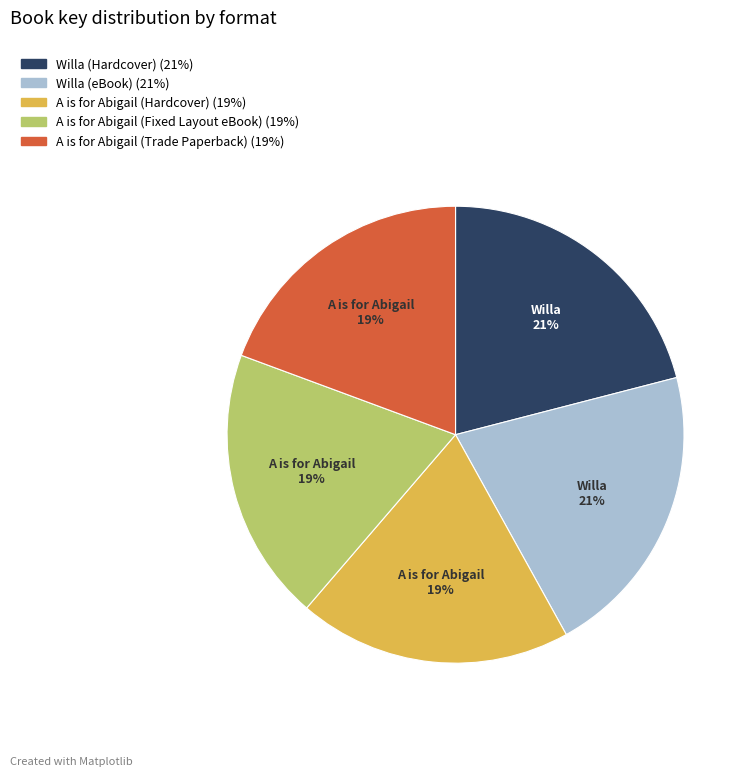

Is the sum of Willa (eBook) and Willa (Hardcover) greater than half?

No